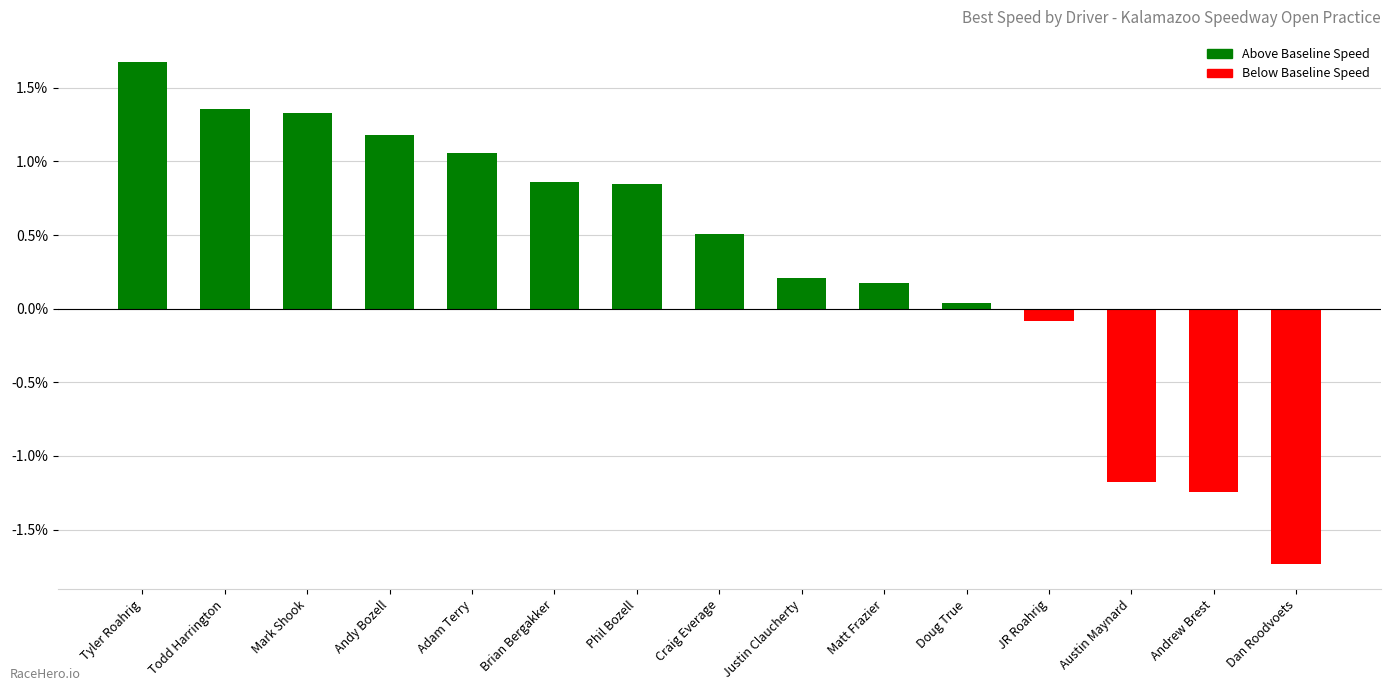

How many positive values are there?

11